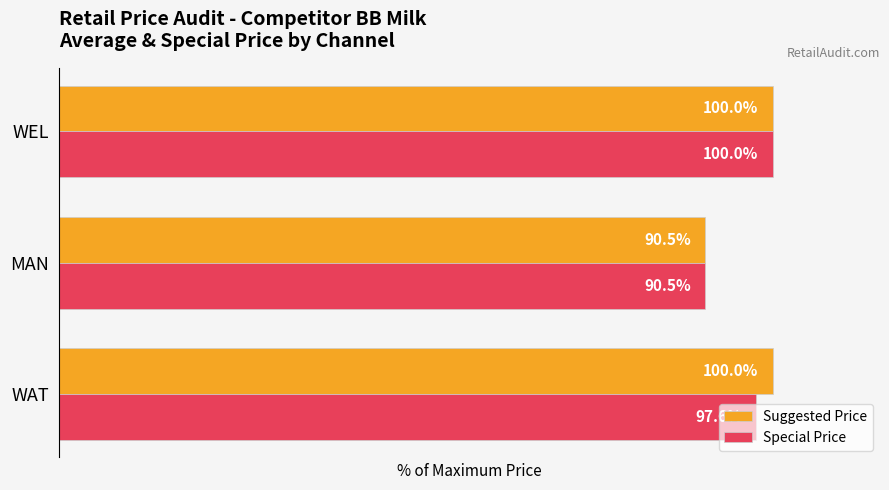

At which label is Special Price closest to 95?

WAT